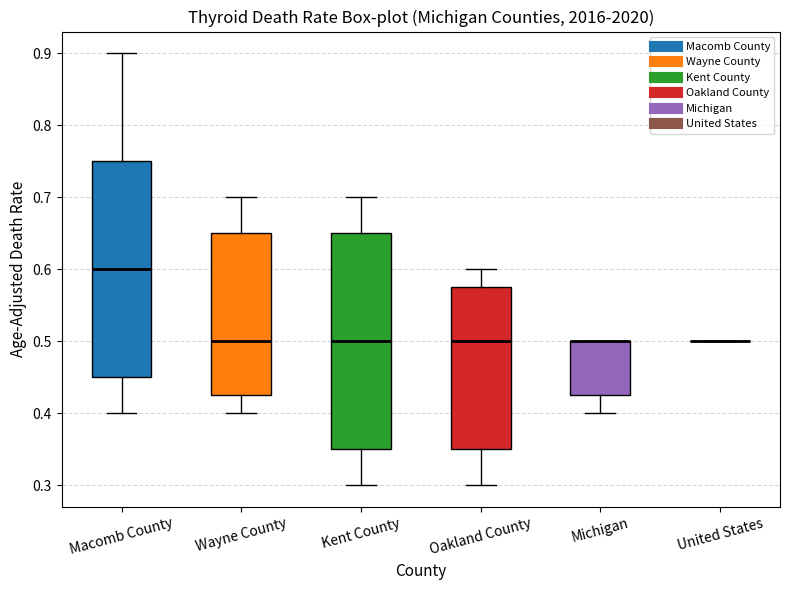

Reading left to right, read every box against the y-axis: the position of its median line, the range the box covers, and the ends of its whiskers. The values are not printed on the chart, so give them approximately, as read against the axis.

Macomb County: median 0.60, box 0.45 to 0.75, whiskers 0.40 to 0.90
Wayne County: median 0.50, box 0.43 to 0.65, whiskers 0.40 to 0.70
Kent County: median 0.50, box 0.35 to 0.65, whiskers 0.30 to 0.70
Oakland County: median 0.50, box 0.35 to 0.58, whiskers 0.30 to 0.60
Michigan: median 0.50 (drawn on the box's upper edge), box 0.43 to 0.50, whiskers 0.40 to 0.50
United States: box collapsed to a line at 0.50, whiskers 0.50 to 0.50